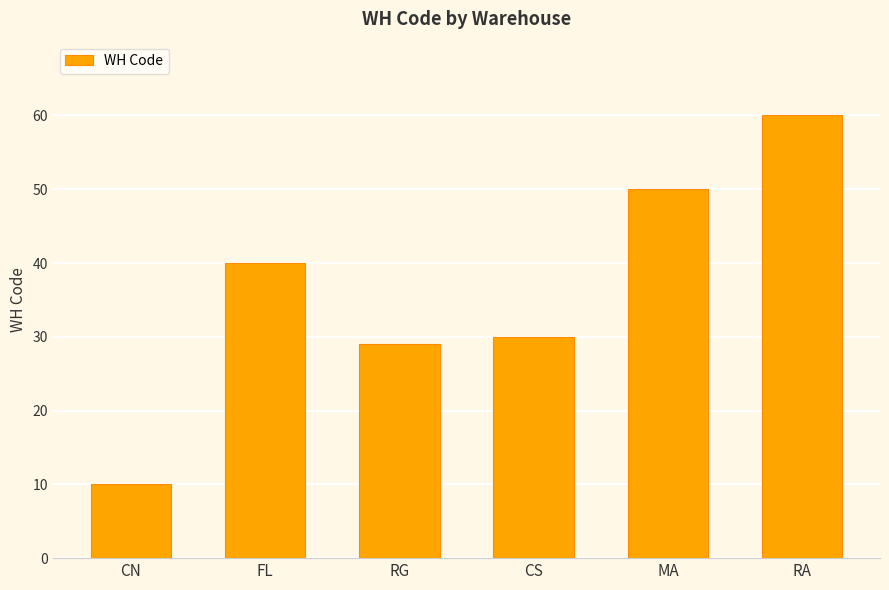

How many data points are less than 40?

3